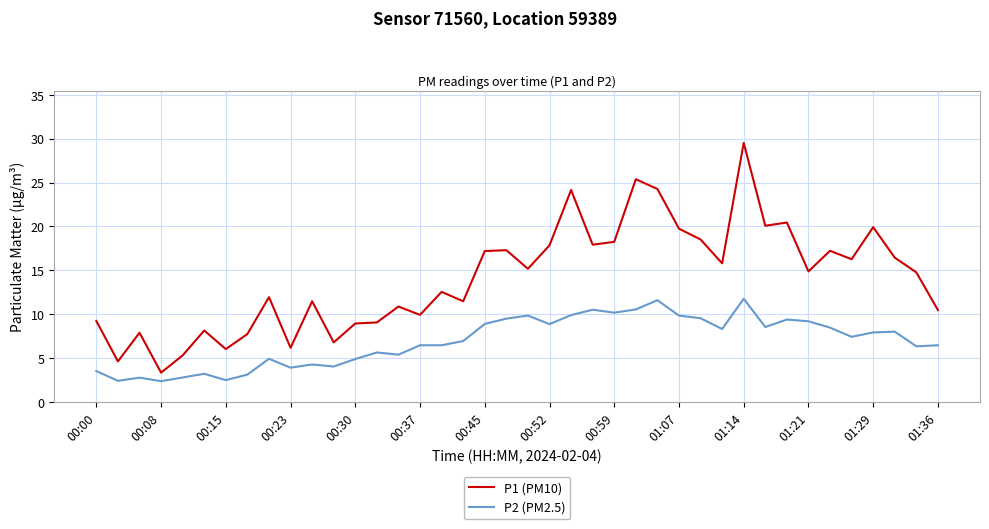

True or false: P1 (PM10) and P2 (PM2.5) cross at least once.

False